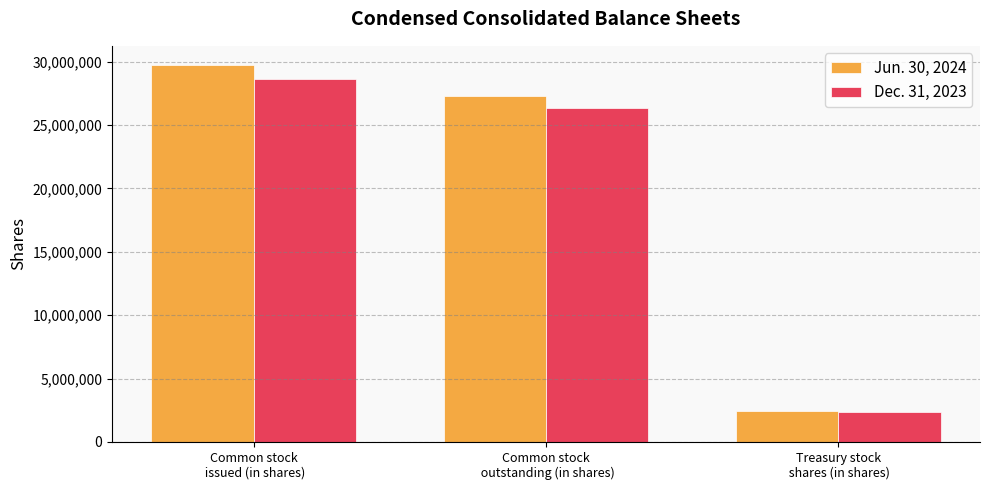

Rank the series at Common stock
 issued (in shares) from highest to lowest value.

Jun. 30, 2024, Dec. 31, 2023